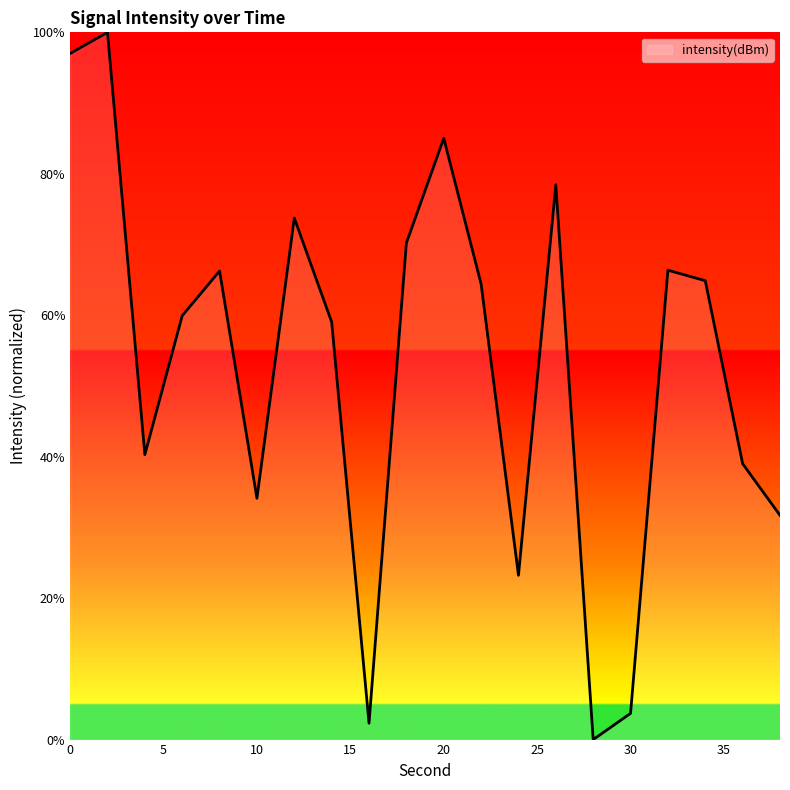

What is the maximum value shown in the chart?

100.0